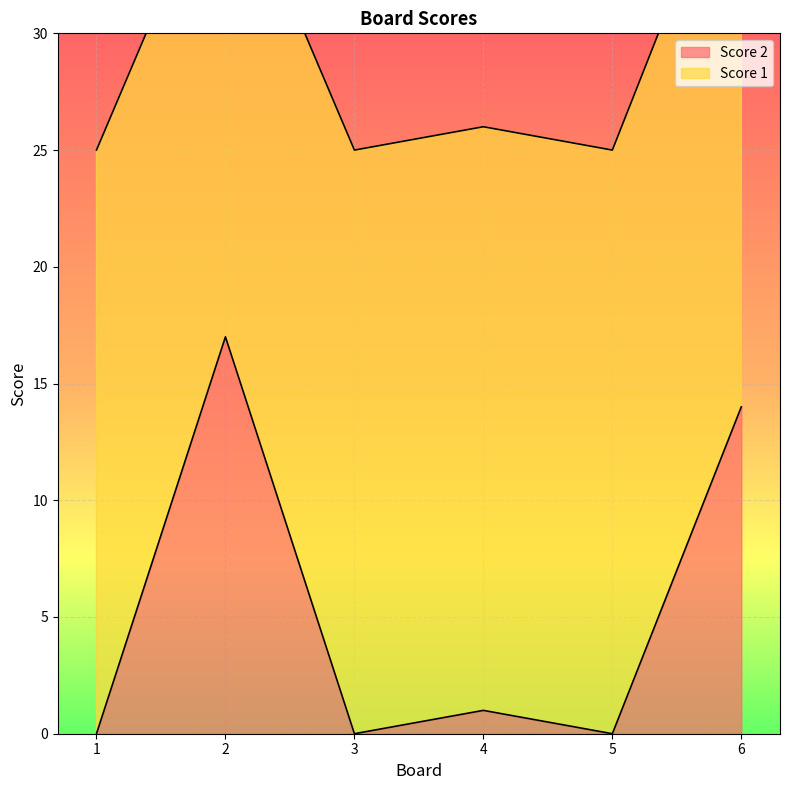

Where is the first local maximum?

2